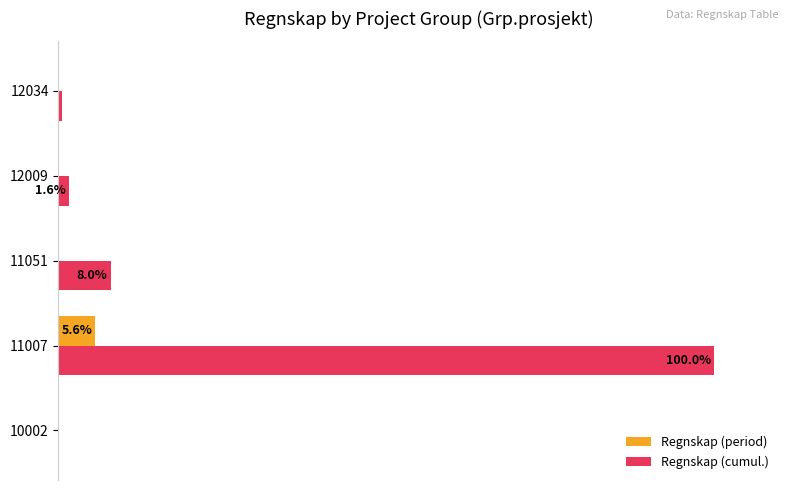

What is the value of the Regnskap (cumul.) bar at the 3rd from the left?

8.0